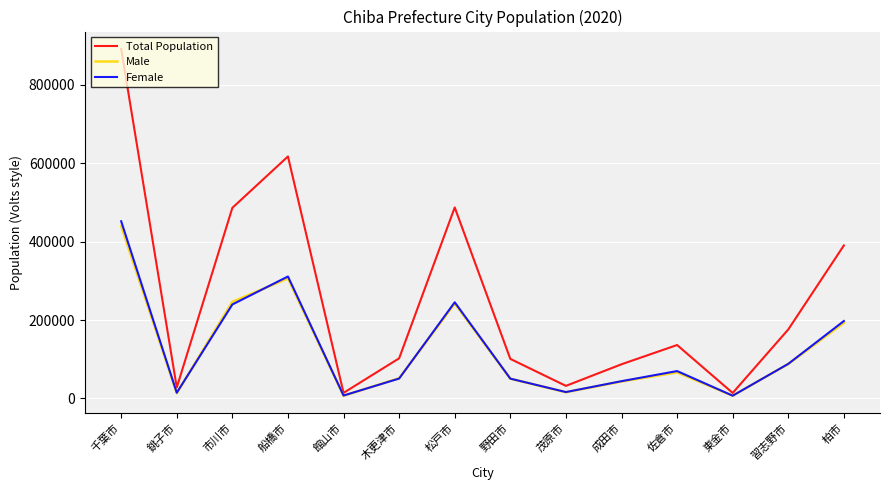

True or false: Female has a value of 88208 at 習志野市.

True